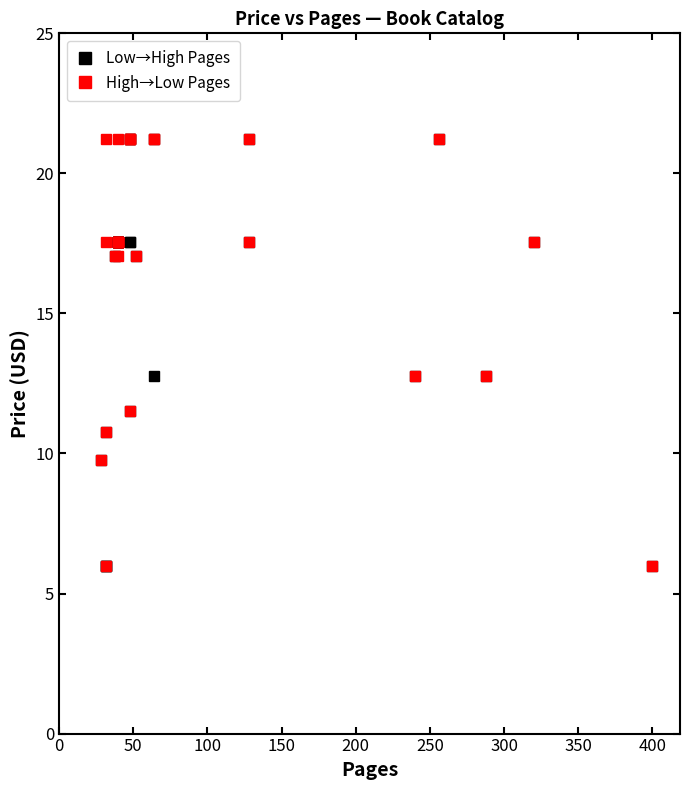

What is the lowest value of the Low→High Pages series?

6.0